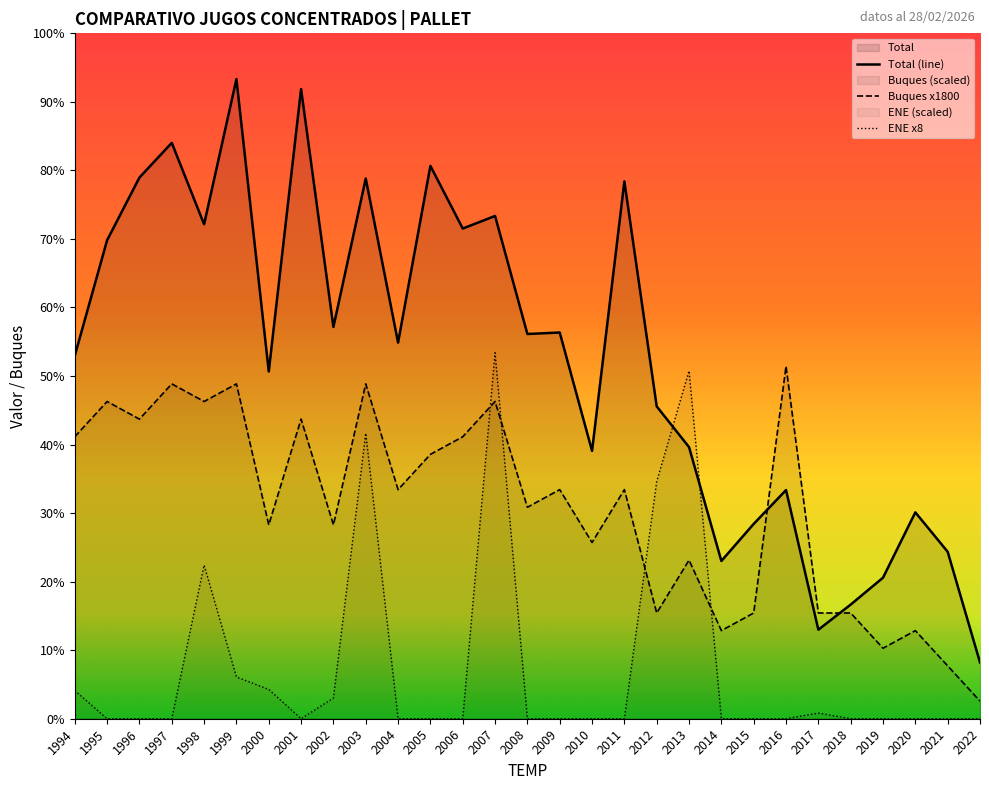

True or false: Total has a value of 79694.4 at 1998.

False